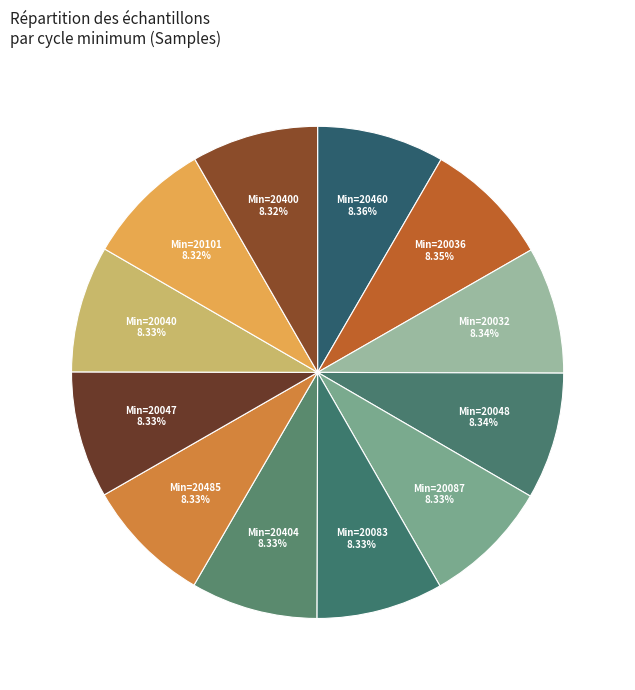

How many slices are in this pie chart?

12